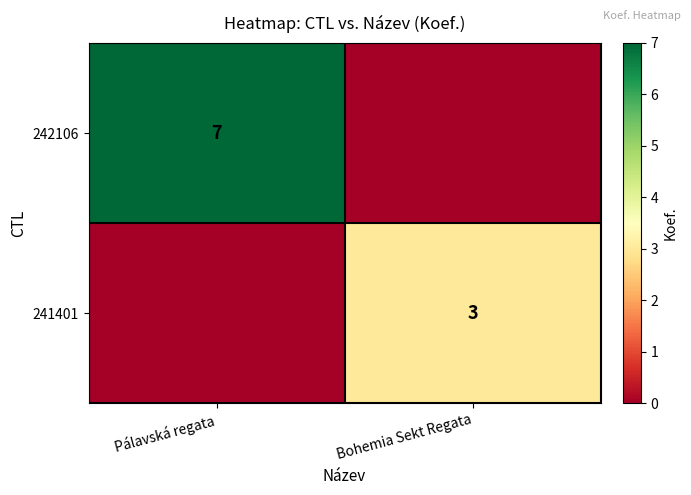

Is the value of 241401 at Bohemia Sekt Regata greater than the value of 242106 at Pálavská regata?

No